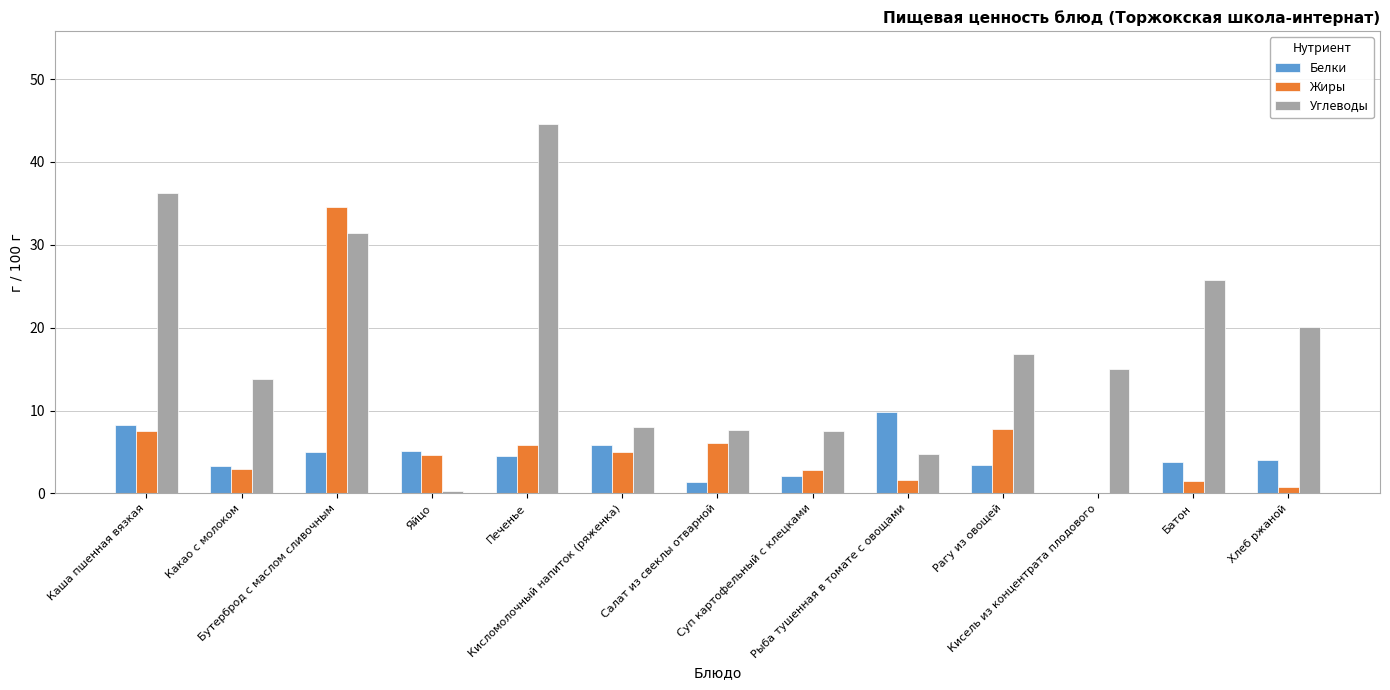

Which series has the largest total across all categories?

Углеводы